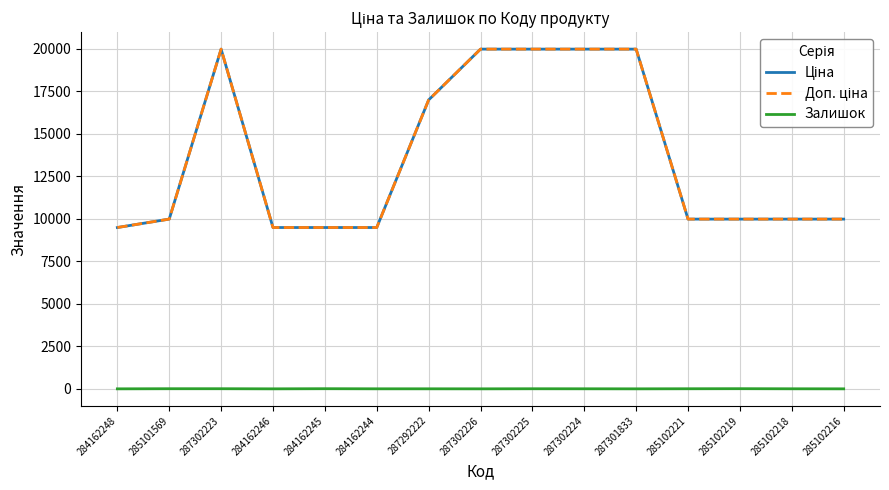

Does the chart have visible grid lines?

Yes